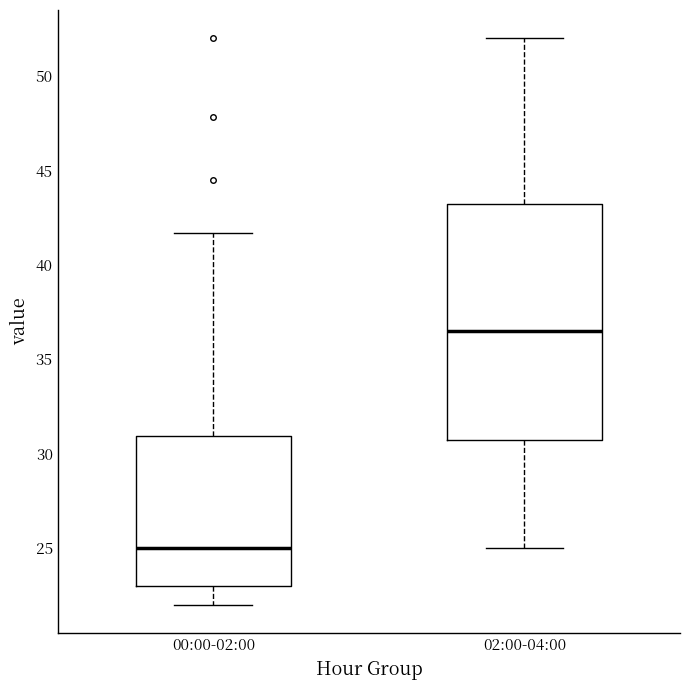

Comparing the boxes themselves (not the whiskers), which one is the tallest?

02:00-04:00